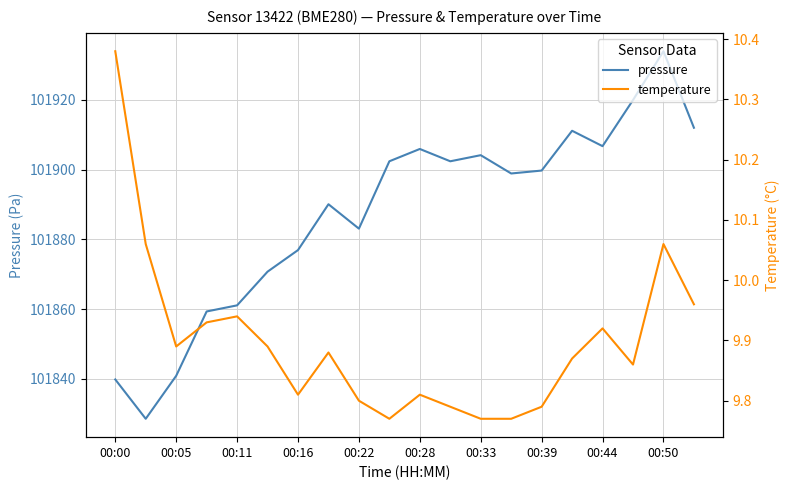

The pressure series shows 54703.0 at 00:16. True or false?

False